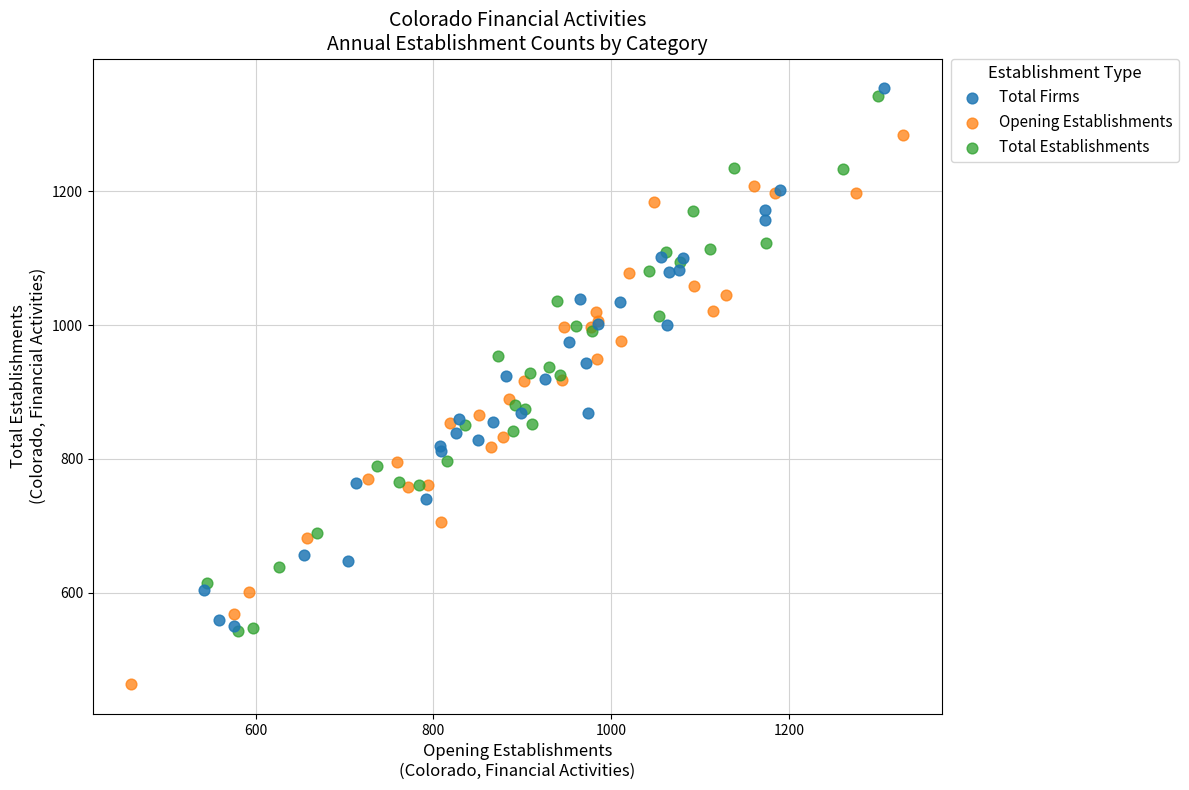

What are all the series names shown in the legend?

Total Firms, Opening Establishments, Total Establishments